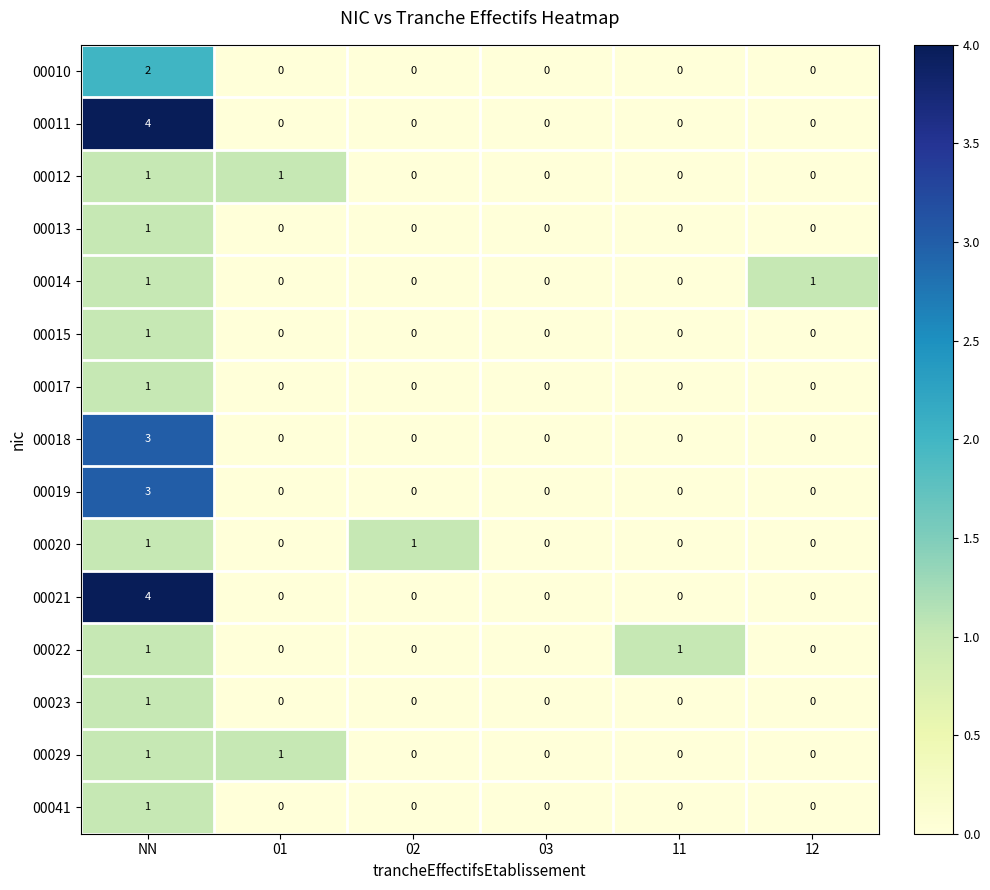

At how many categories does at least one series exceed 2?

1